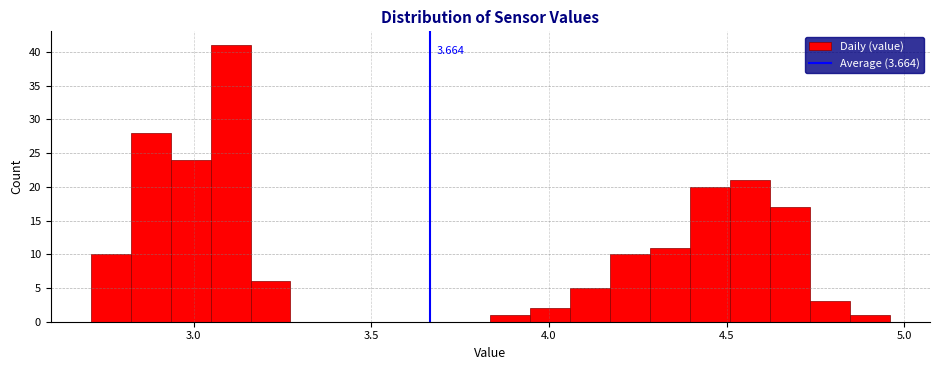

Around what value on the x-axis is the tallest bar? Give the approximate position of its centre, as read against the axis.

3.10